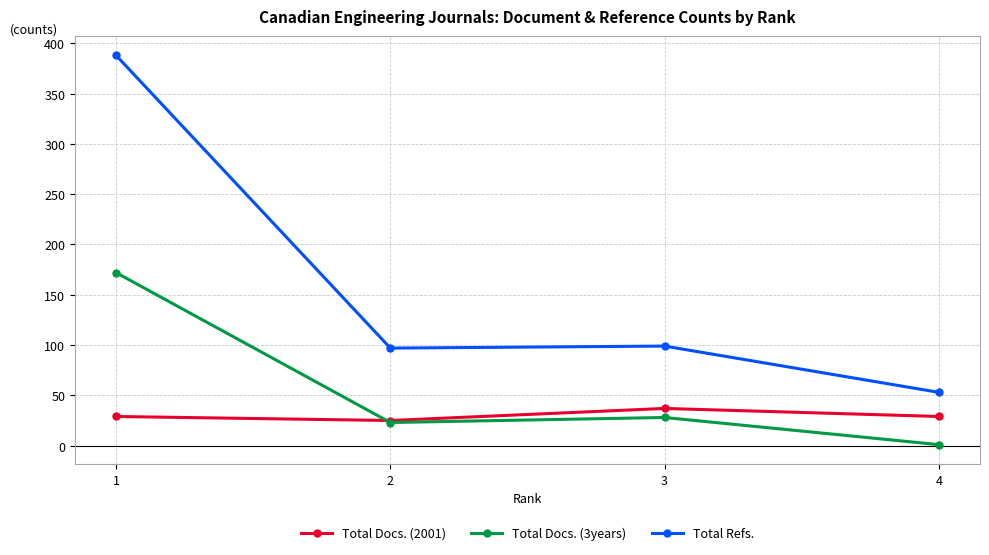

Where is the first local maximum for Total Docs. (2001)?

3